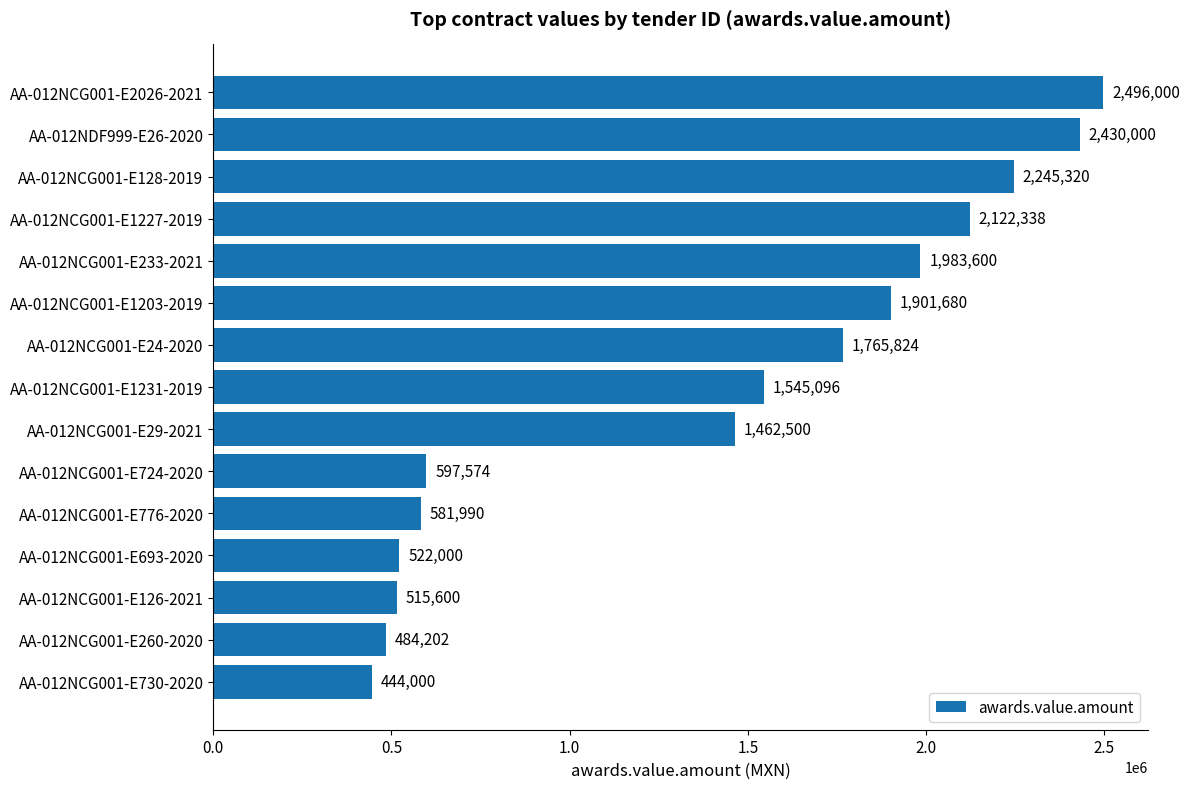

True or false: the data shows 1765824 at AA-012NCG001-E24-2020.

True